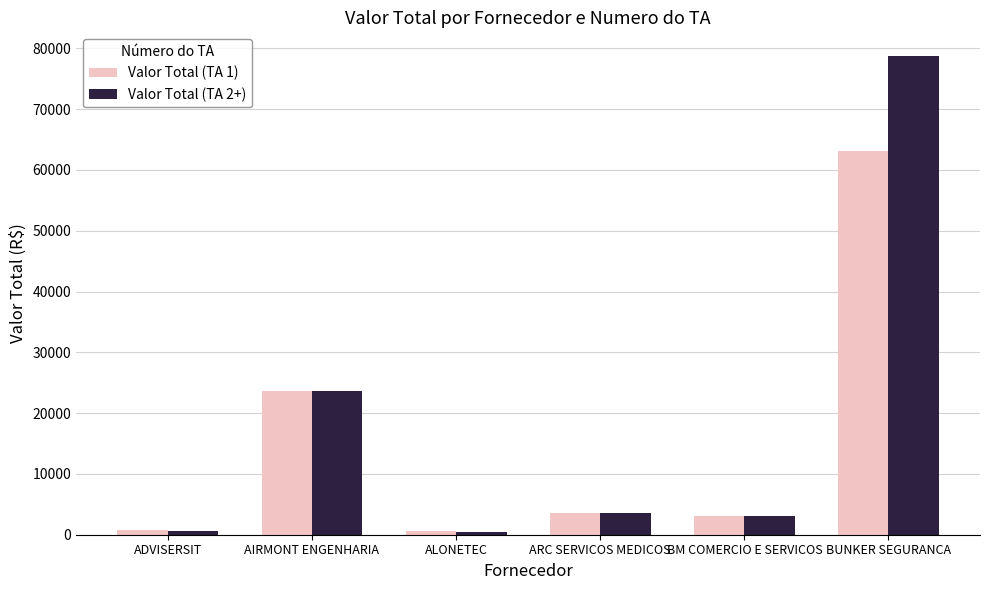

Which category has the highest value in the Valor Total (TA 1) series?

BUNKER SEGURANCA